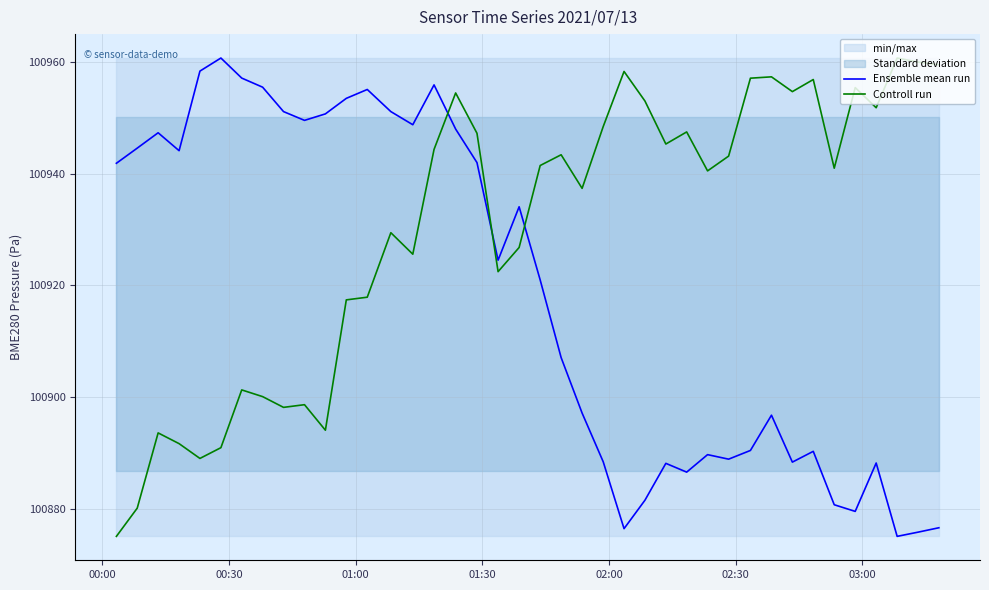

What is the minimum value for Controll run?

100875.1